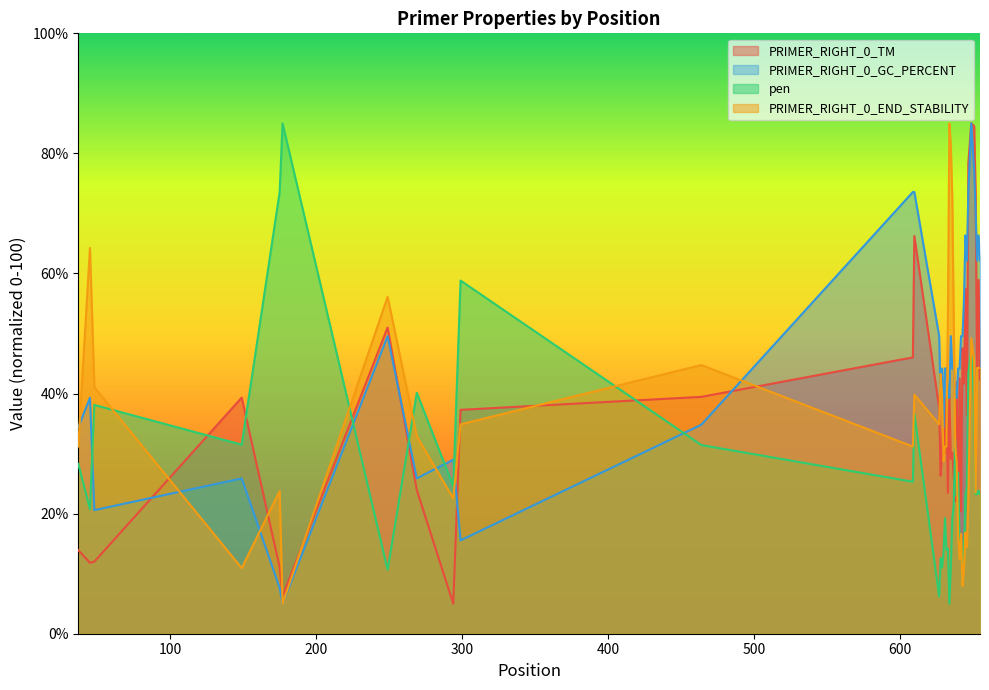

What is the total value across all series at 627?

128.3